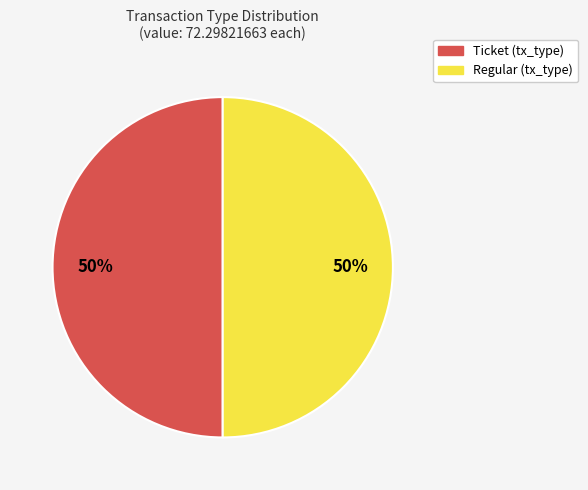

To the nearest percent, what is the average slice percentage?

50%